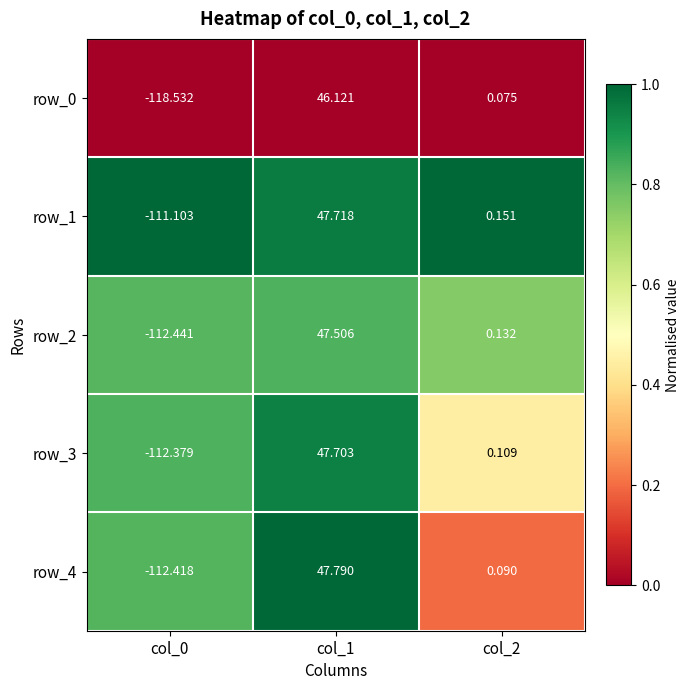

How many distinct data groups are displayed?

5